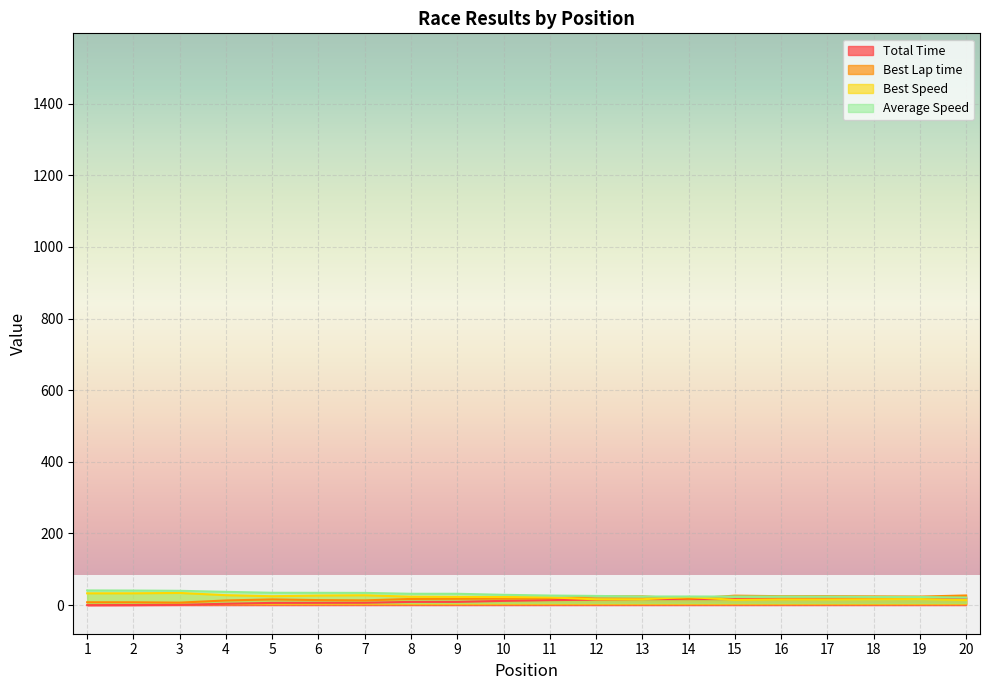

Rank the series by their maximum value, from lowest to highest.

Total Time, Best Lap time, Best Speed, Average Speed